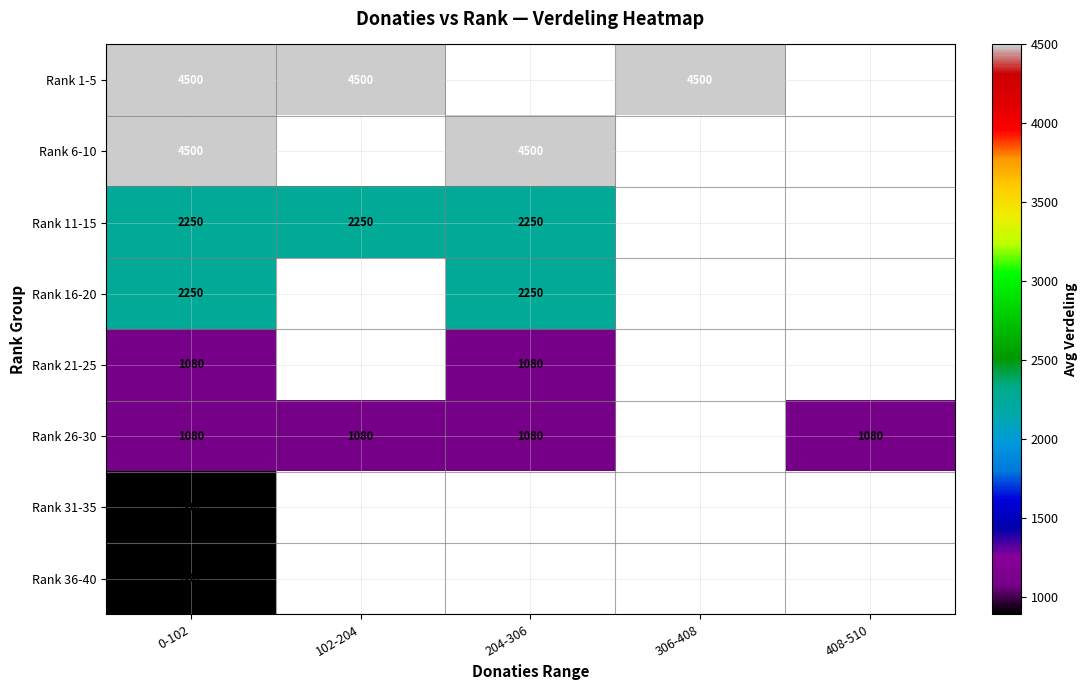

True or false: Rank 21-25 has a value of 496 at 204-306.

False